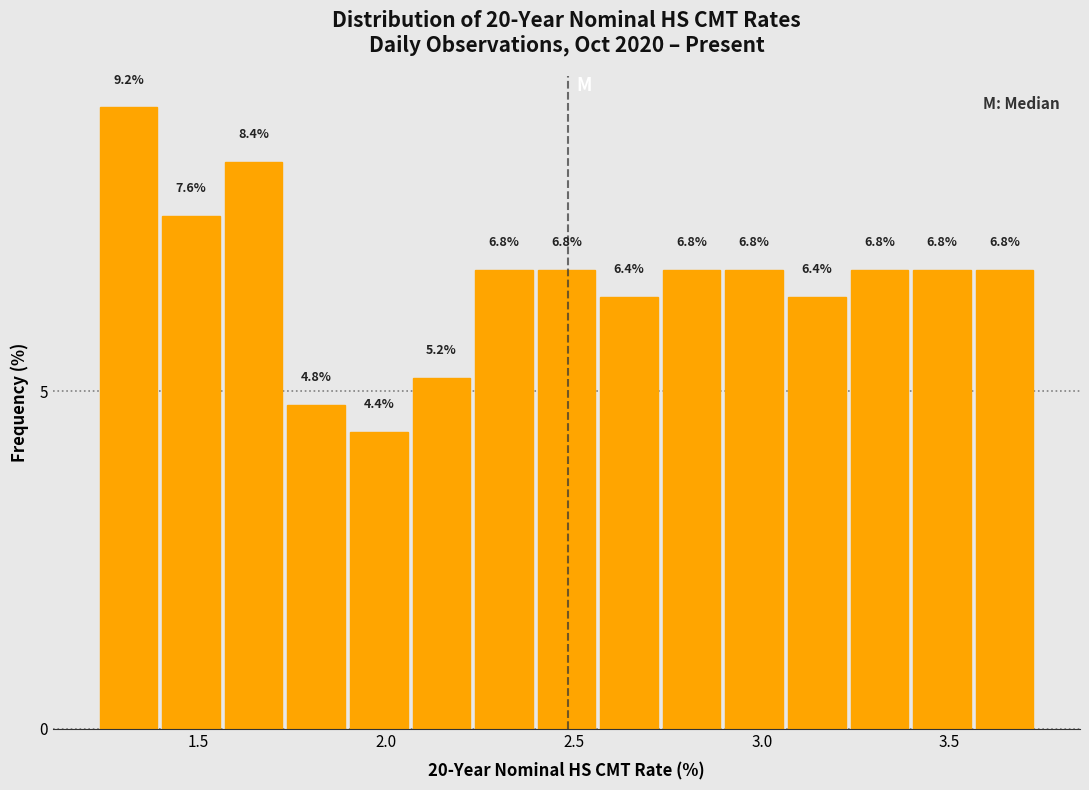

Around what value on the x-axis is the tallest bar? Give the approximate position of its centre, as read against the axis.

1.30